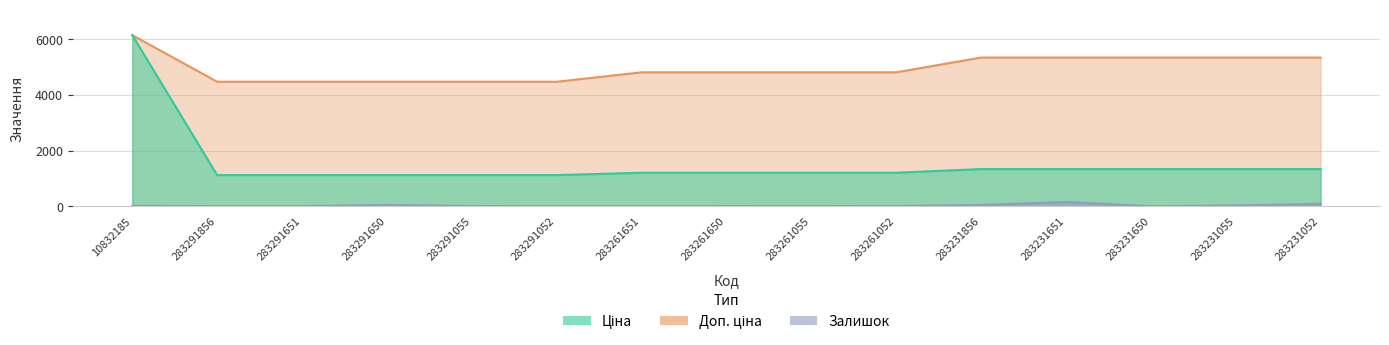

The value of Ціна at 283291856 is 1117.4. True or false?

True